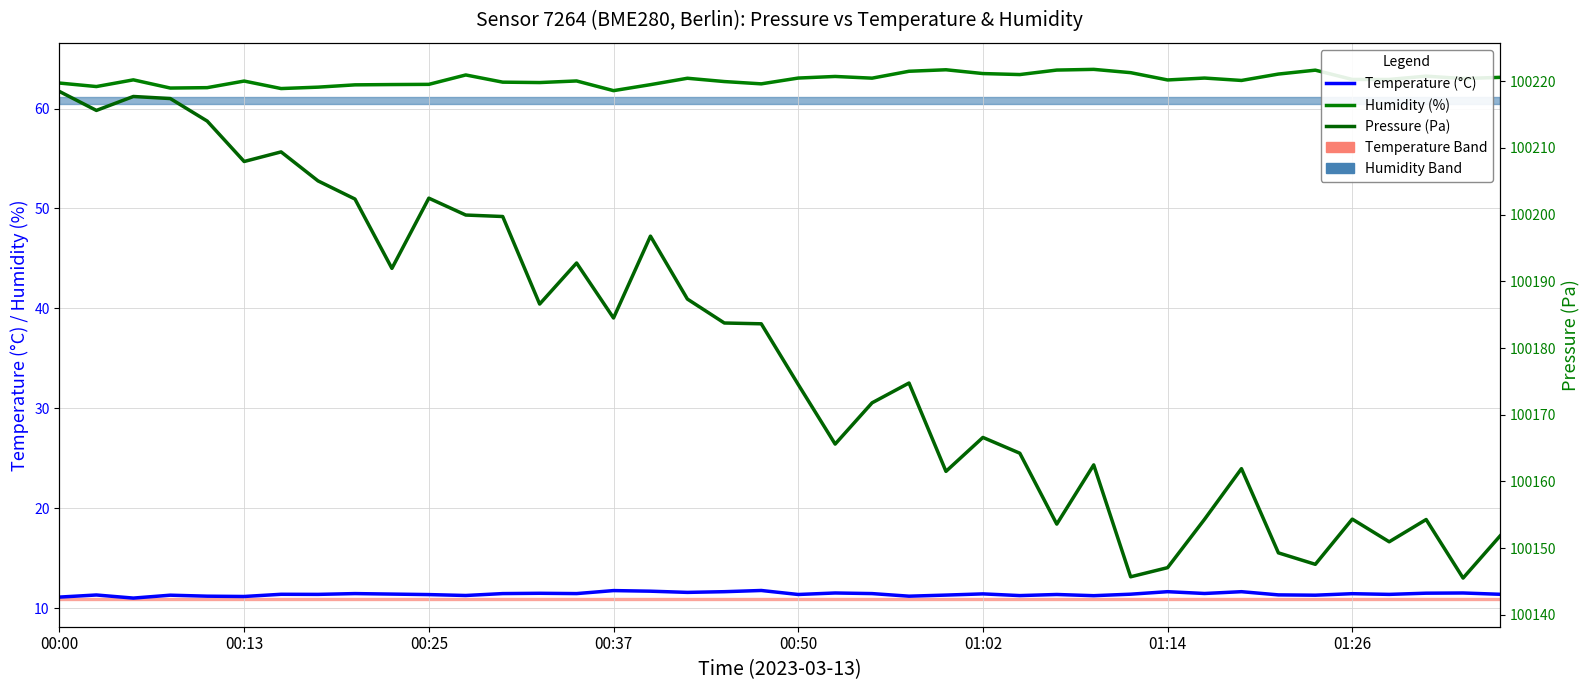

How many lines are shown in the chart?

3